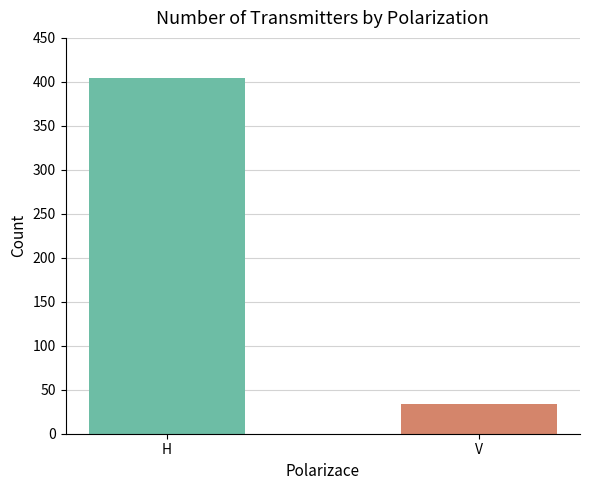

Reading right to left, what are all the values shown in this chart?

V=36	H=402